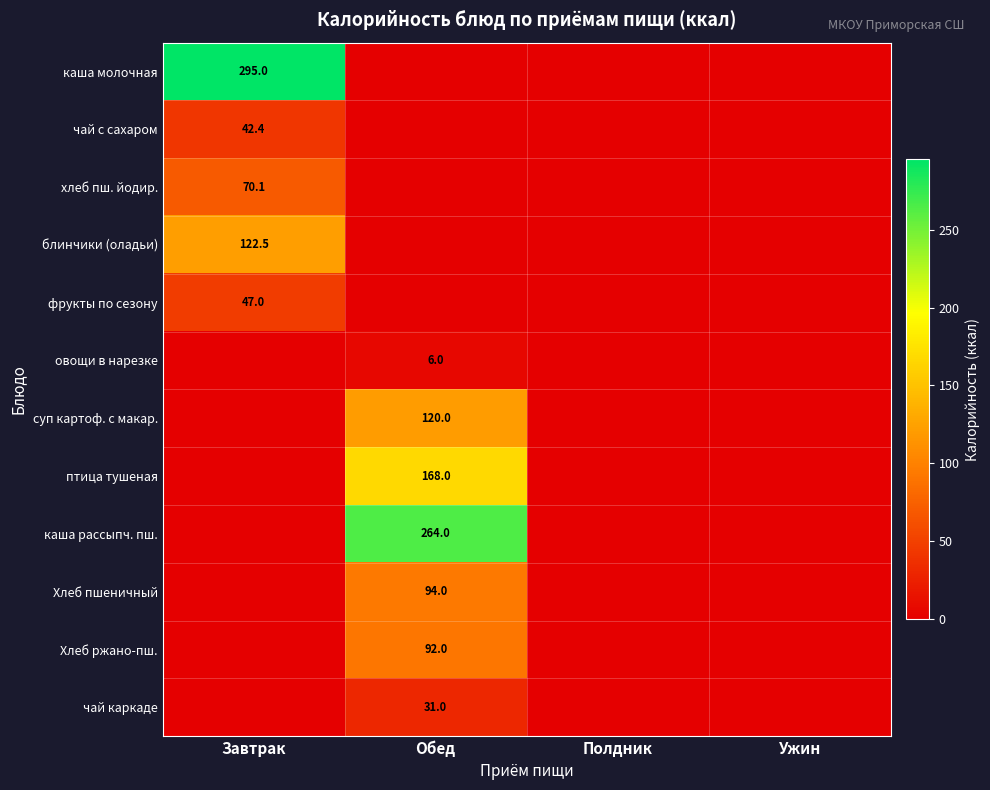

The Хлеб ржано-пш. series shows 134.1 at Обед. True or false?

False